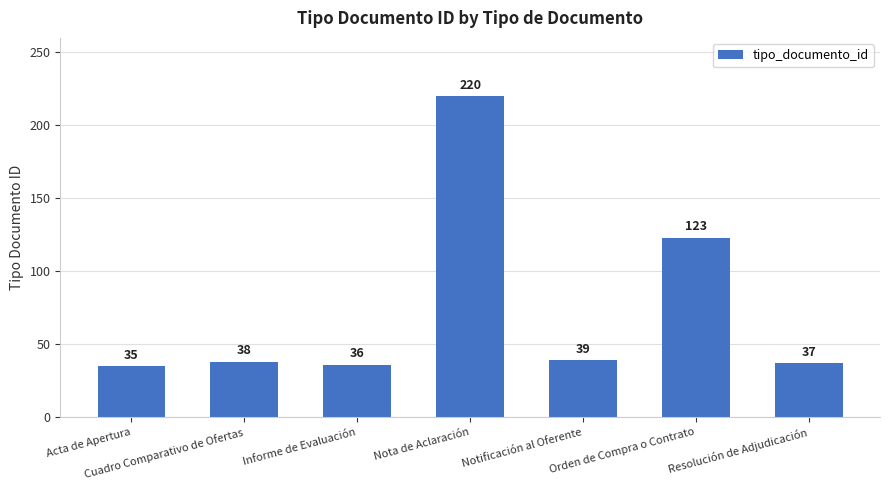

What is the difference between the values at Resolución de Adjudicación and Cuadro Comparativo de Ofertas?

1